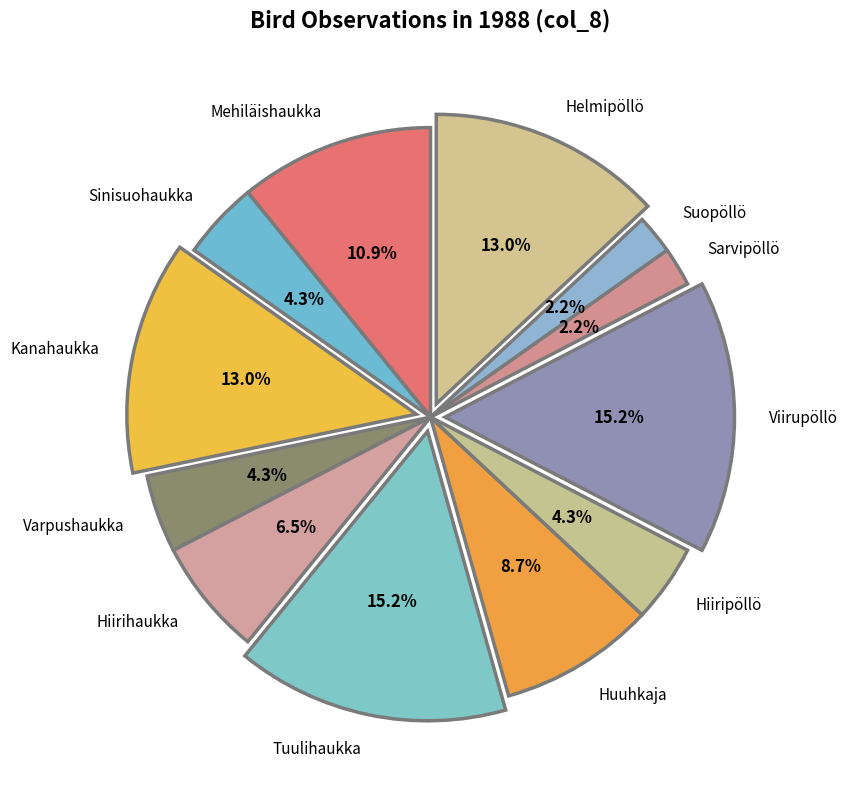

What percentage is NOT represented by Huuhkaja?

91.3%